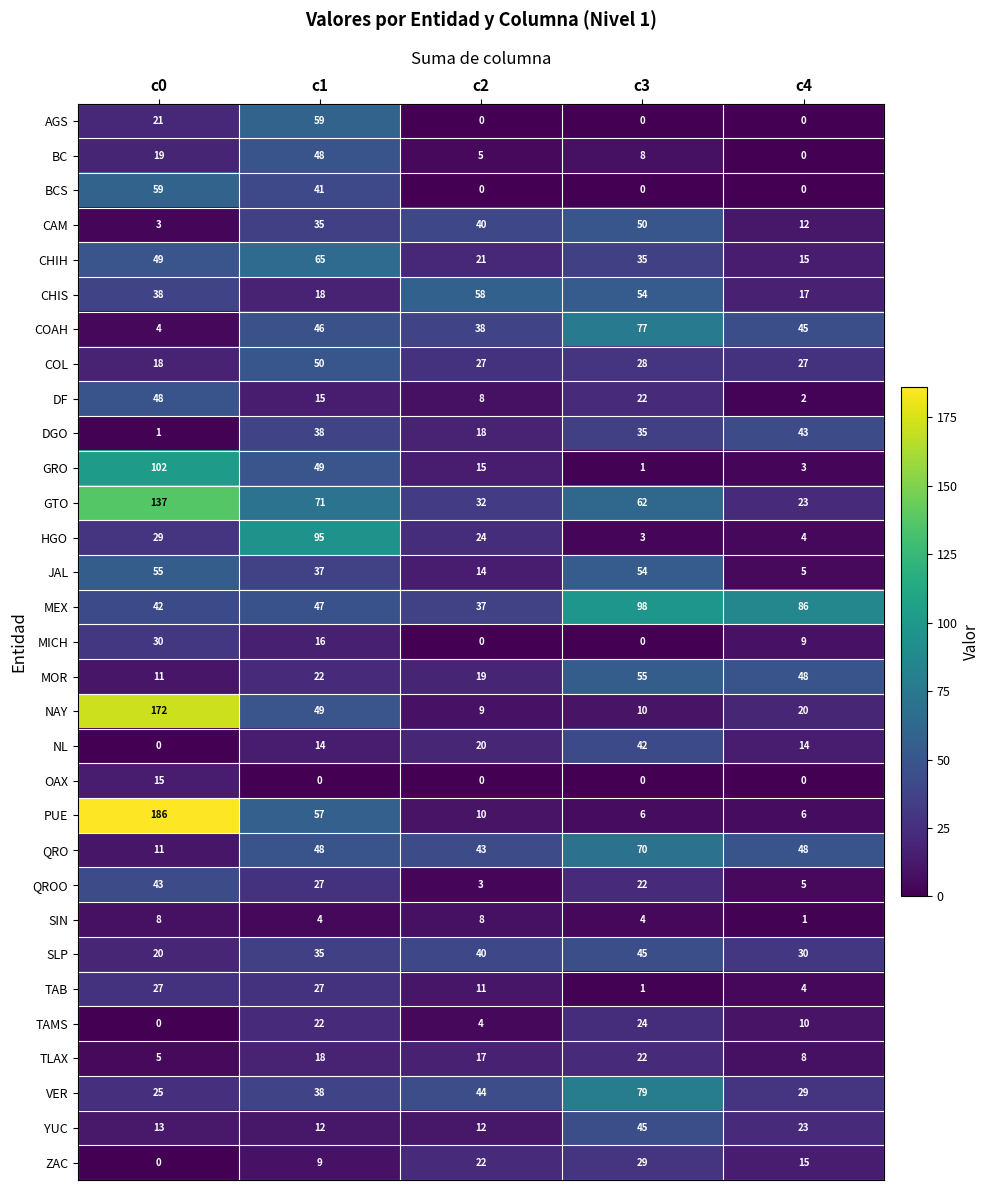

Between c1 and c3, which series saw the biggest shift?

HGO